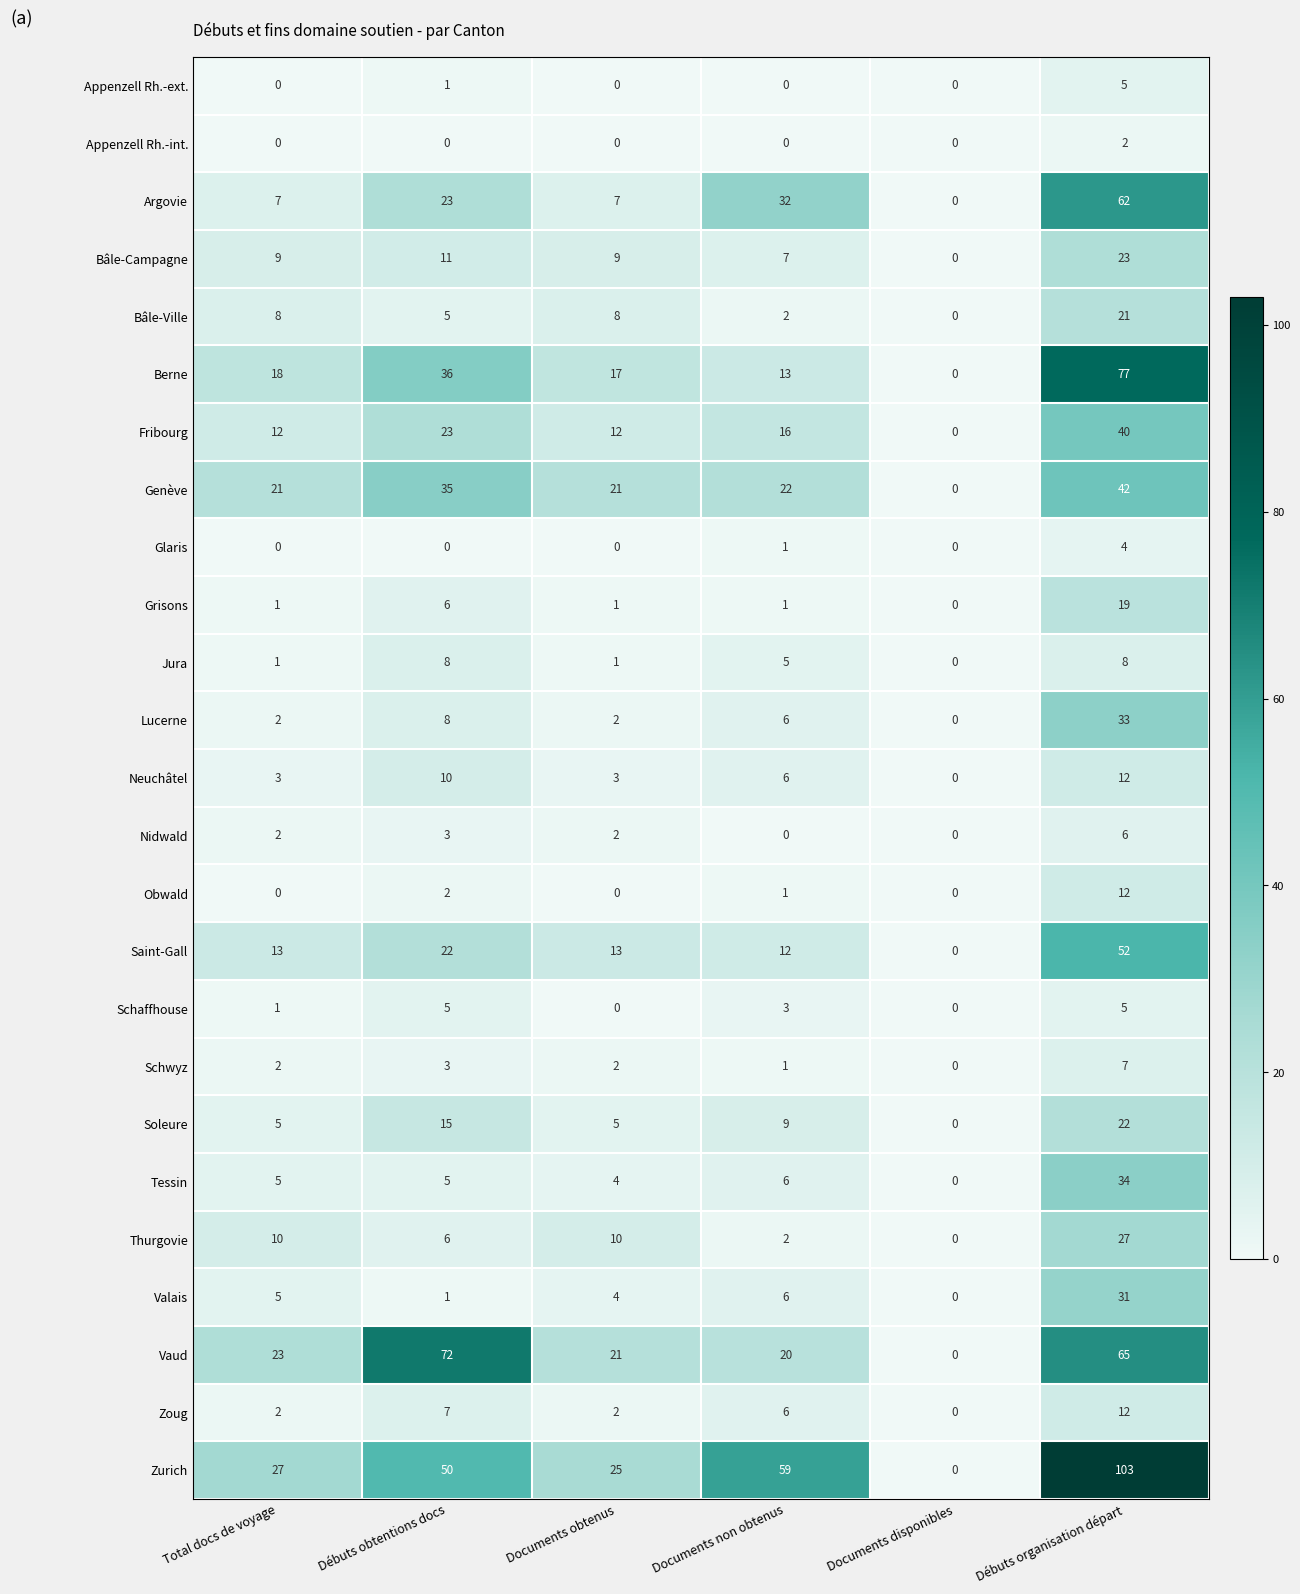

True or false: Bâle-Campagne has a value of 16 at Documents obtenus.

False